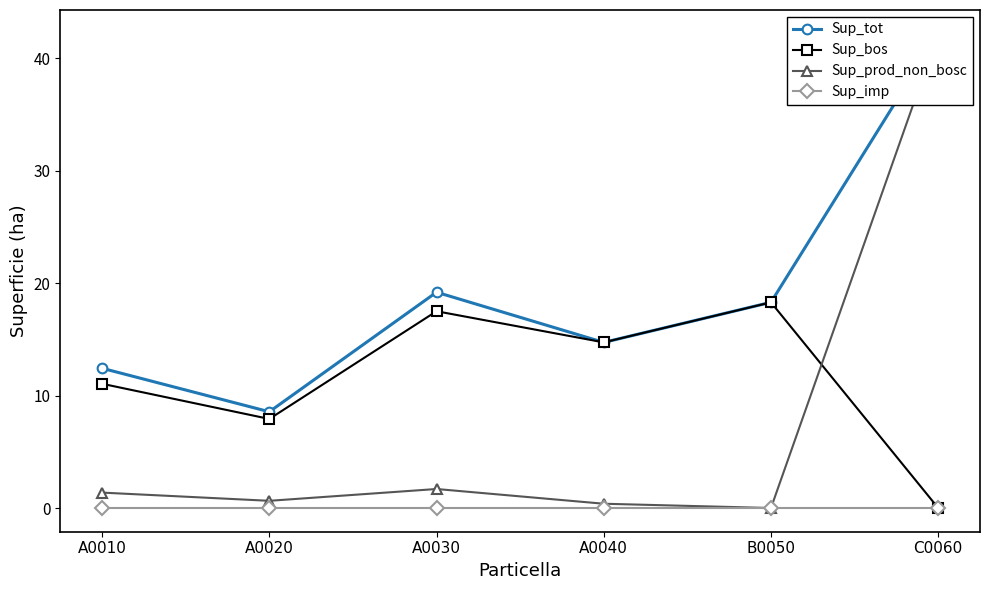

Does the chart have visible grid lines?

No